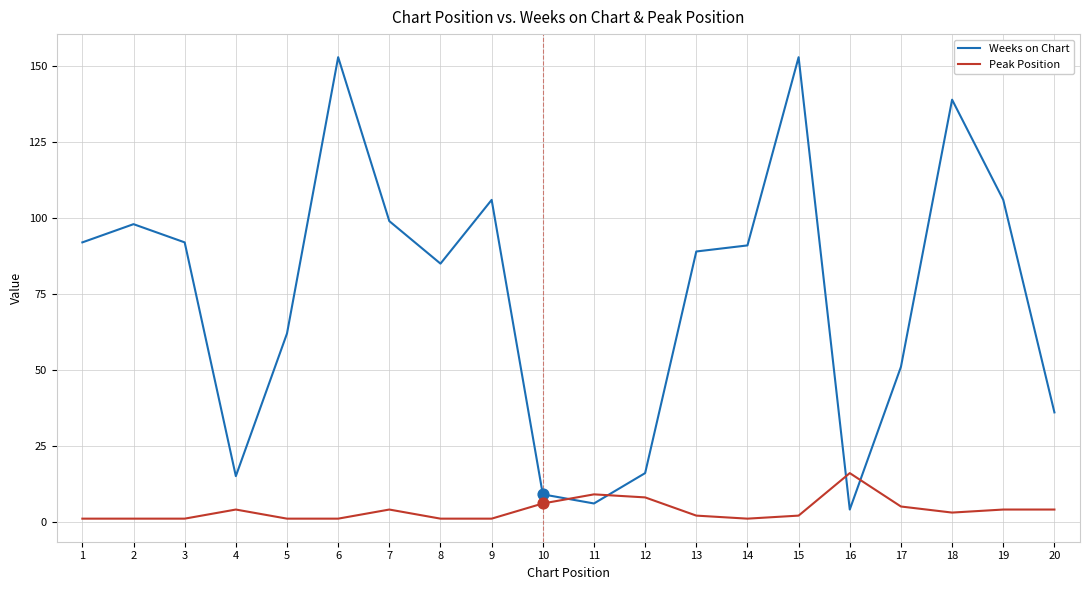

At how many categories does at least one series exceed 115?

3